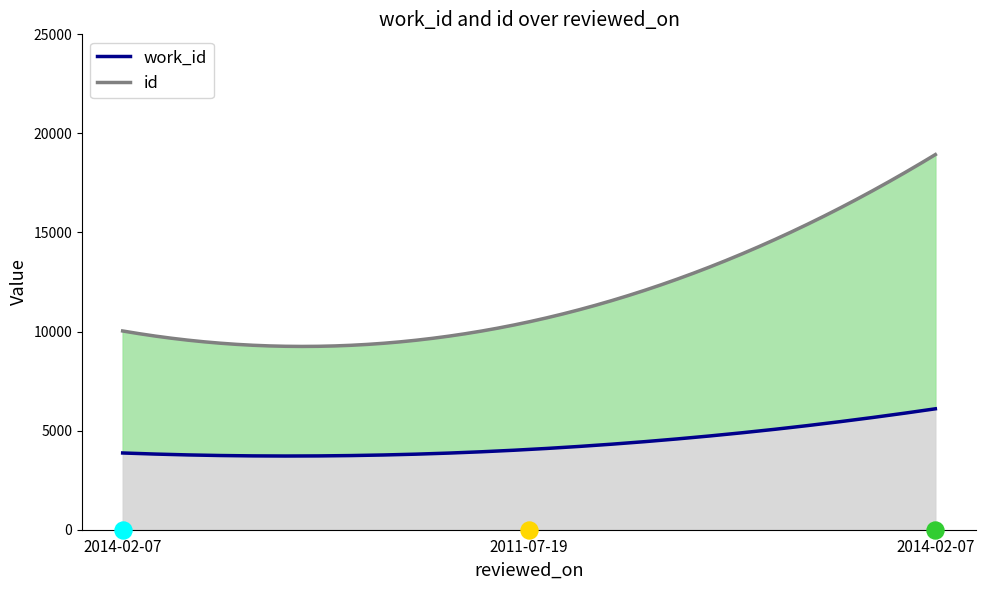

Which series has the largest total across all categories?

id